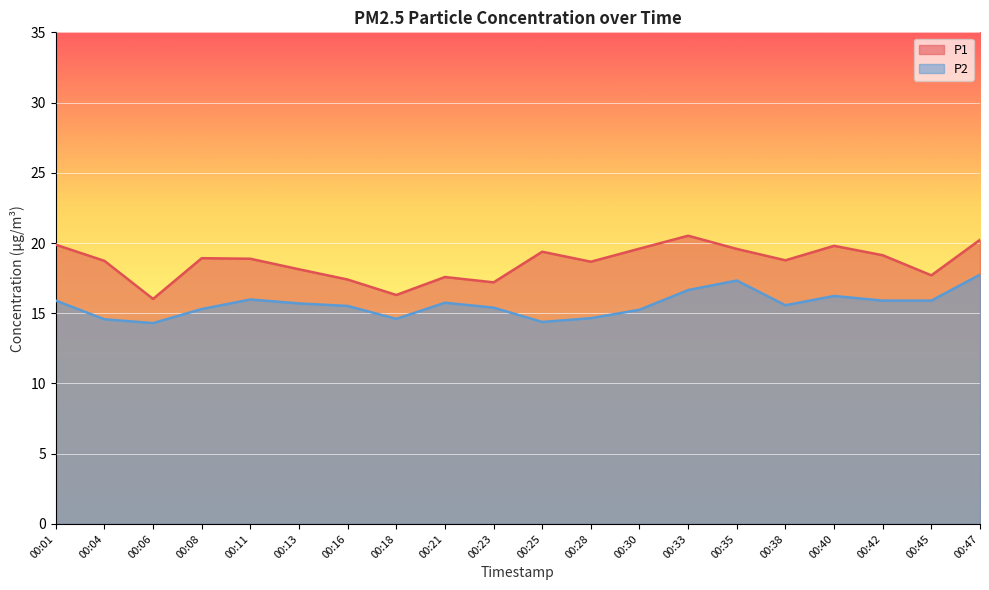

True or false: P2 and P1 intersect in this chart.

False